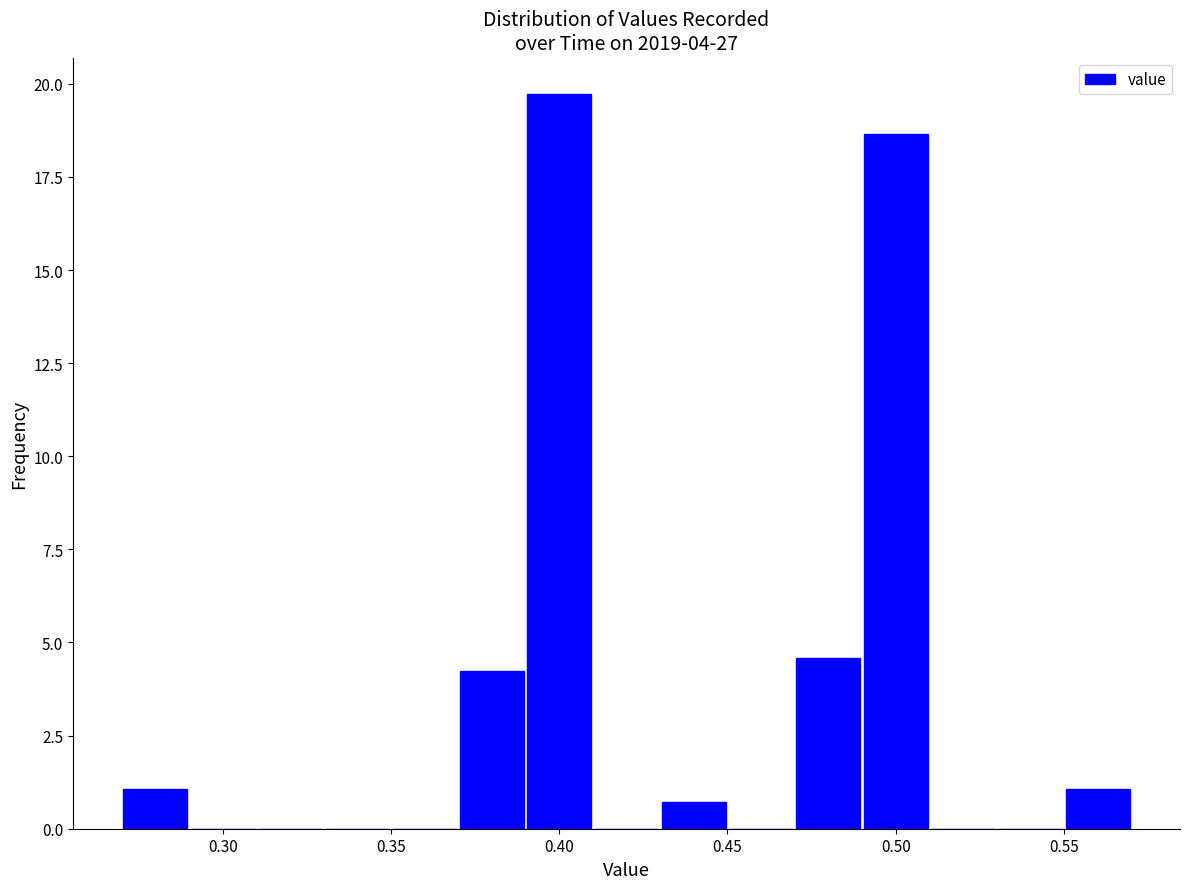

Reading left to right, transcribe this chart: for each bar, give the range it covers on the x-axis and its height. The values are not printed on the chart, so give them approximately, as read against the axis.

0.27 to 0.29: 1.0
0.29 to 0.31: 0
0.31 to 0.33: 0
0.33 to 0.35: 0
0.35 to 0.37: 0
0.37 to 0.39: 4.0
0.39 to 0.41: 19.5
0.41 to 0.43: 0
0.43 to 0.45: 0.5
0.45 to 0.47: 0
0.47 to 0.49: 4.5
0.49 to 0.51: 18.5
0.51 to 0.53: 0
0.53 to 0.55: 0
0.55 to 0.57: 1.0